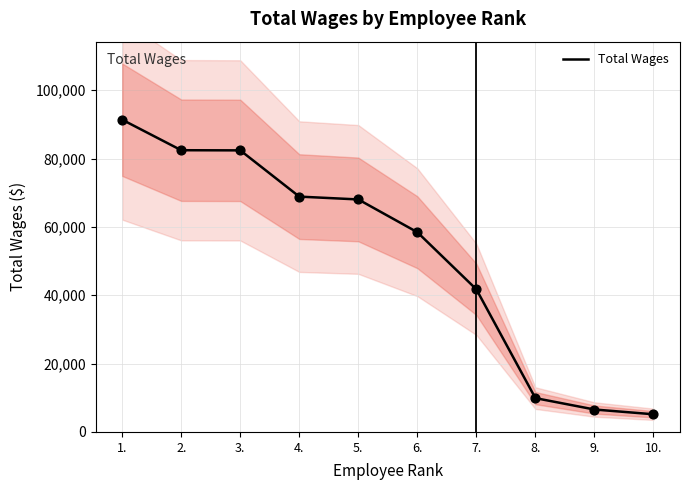

What is the change in value from 5. to 6.?

-9588